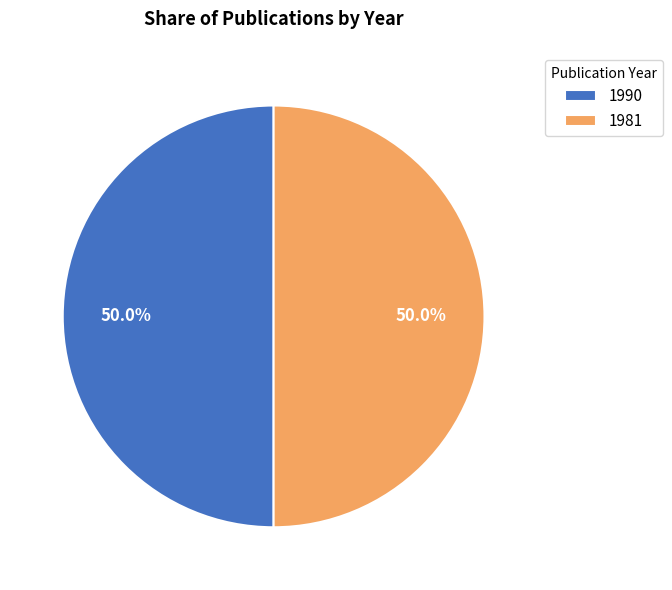

How many slices are in this pie chart?

2